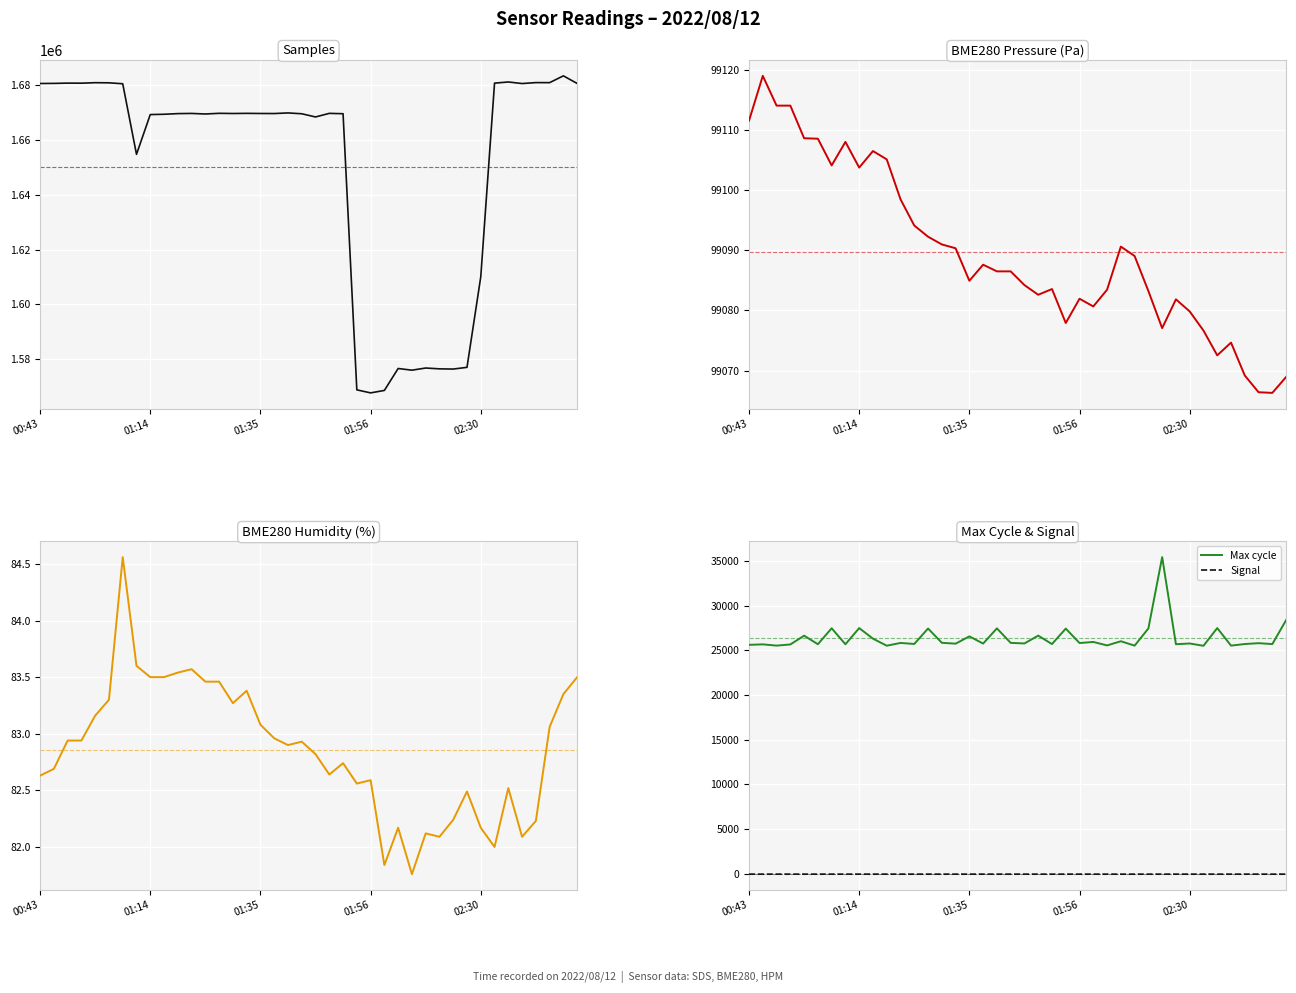

Where does the Signal series first go above -58?

01:14